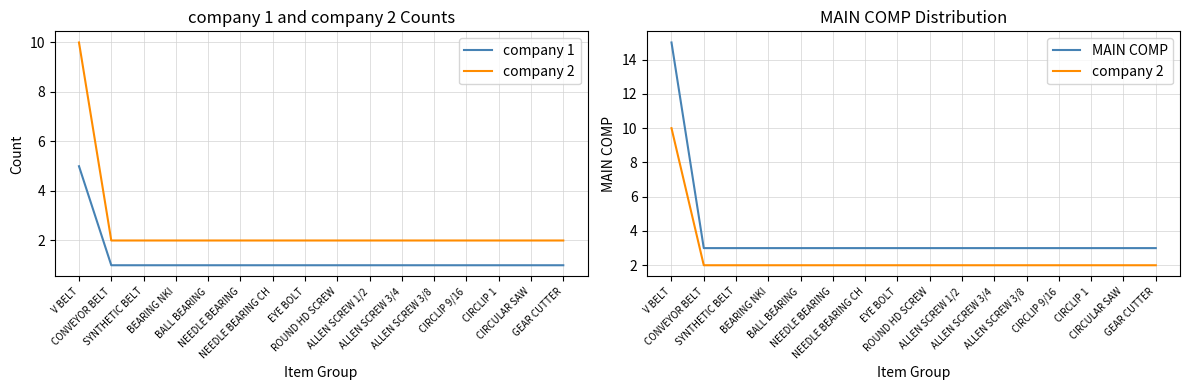

True or false: company 2 has more than 2 interior local peaks.

False